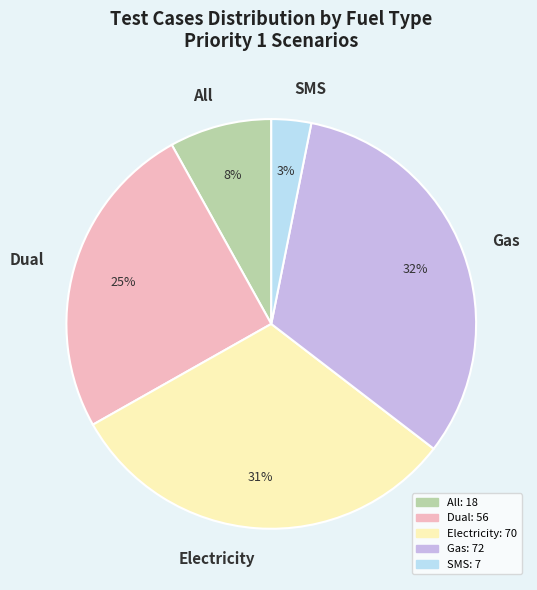

What percentage is the Electricity slice, to the nearest percent?

31%